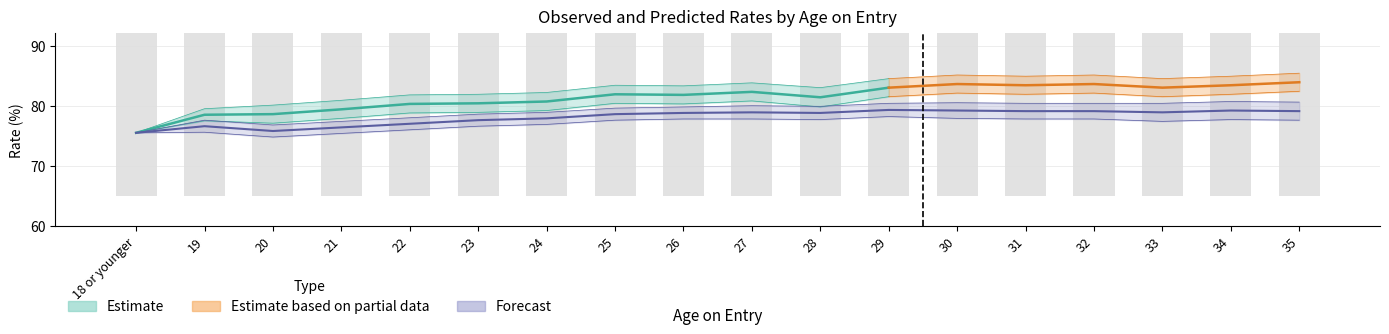

Reading left to right, transcribe all the data shown in this chart.

Predicted rate: 75.5	76.6	75.8	76.4	77.0	77.6	77.9	78.6	78.8	78.9	78.8	79.3	79.2	79.1	79.1	78.9	79.2	79.1
Predicted upper: 75.5	77.6	76.8	77.4	78.0	78.6	78.9	79.6	79.8	80.0	79.9	80.4	80.5	80.4	80.4	80.4	80.7	80.6
Predicted lower: 75.5	75.6	74.8	75.4	76.0	76.6	76.9	77.6	77.8	77.8	77.7	78.2	77.9	77.8	77.8	77.4	77.7	77.6